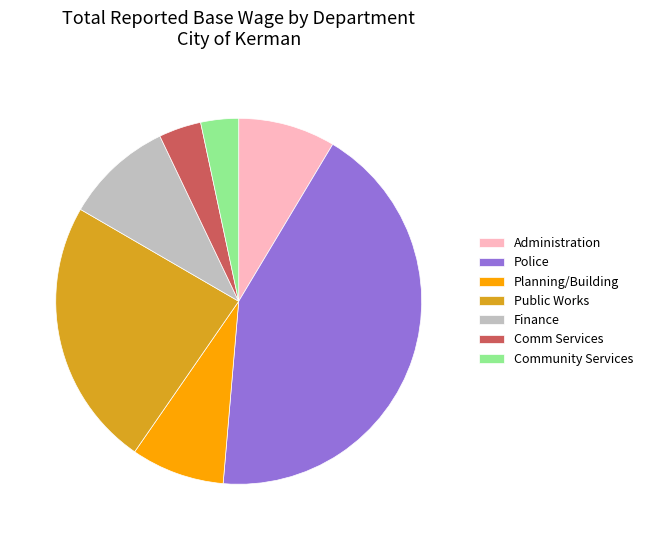

Combined, do Administration and Comm Services account for over 50%?

No